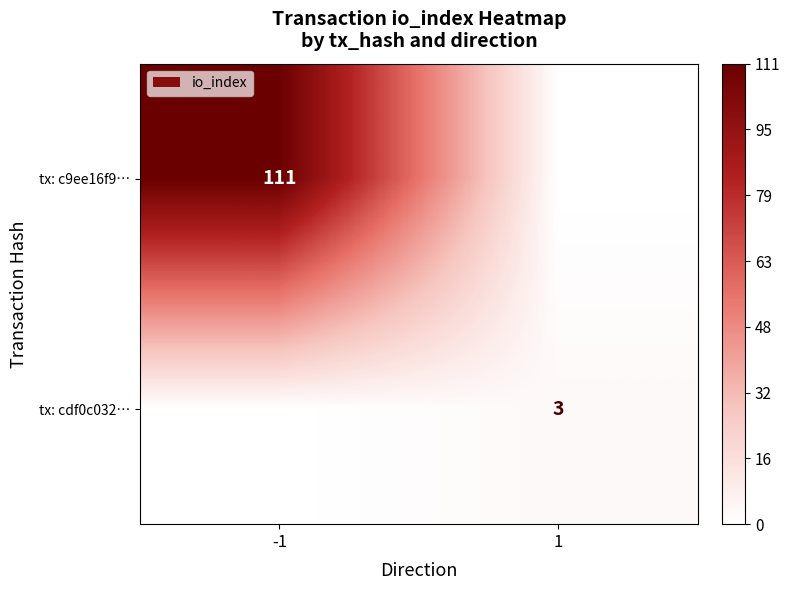

The tx: cdf0c032… series shows 1 at 1. True or false?

False